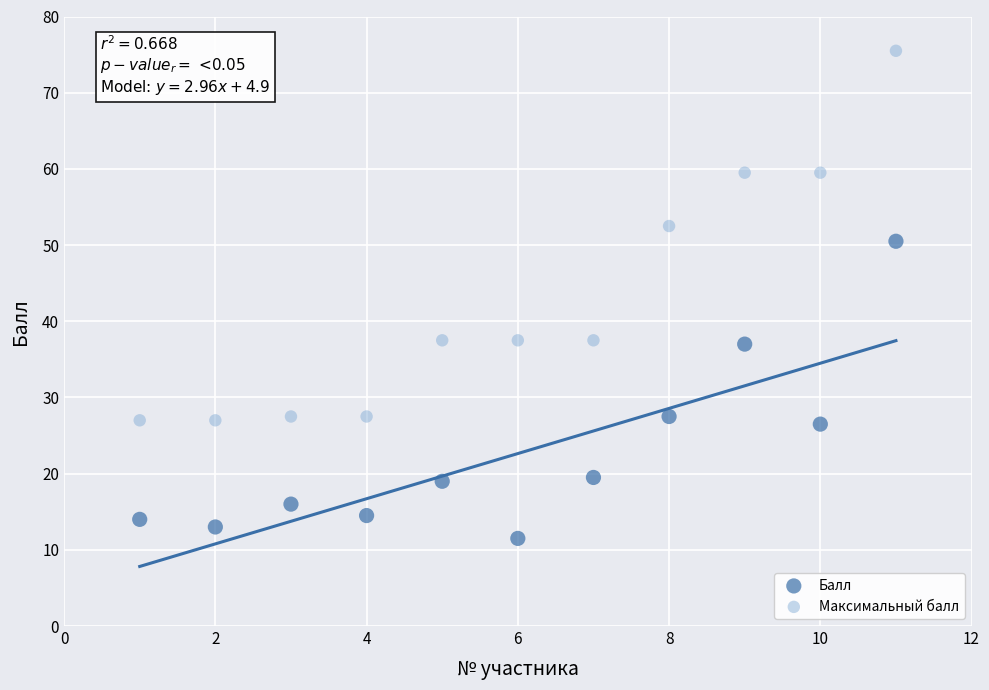

Across all data points, what is the range of X values (max minus min)?

10.0